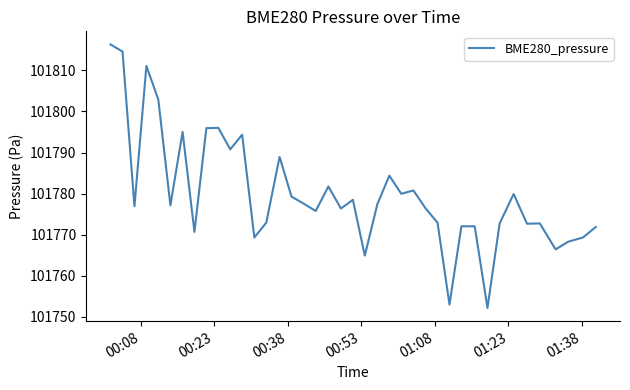

What is the difference between the maximum and minimum values?

64.1